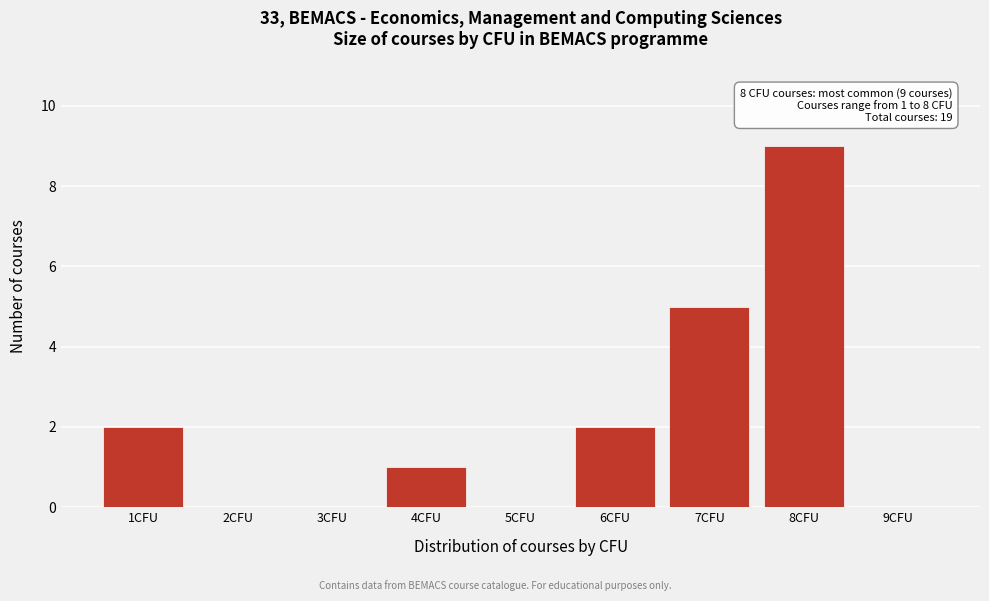

Reading left to right, list all the values displayed in this chart.

1CFU=2	2CFU=0	3CFU=0	4CFU=1	5CFU=0	6CFU=2	7CFU=5	8CFU=9	9CFU=0